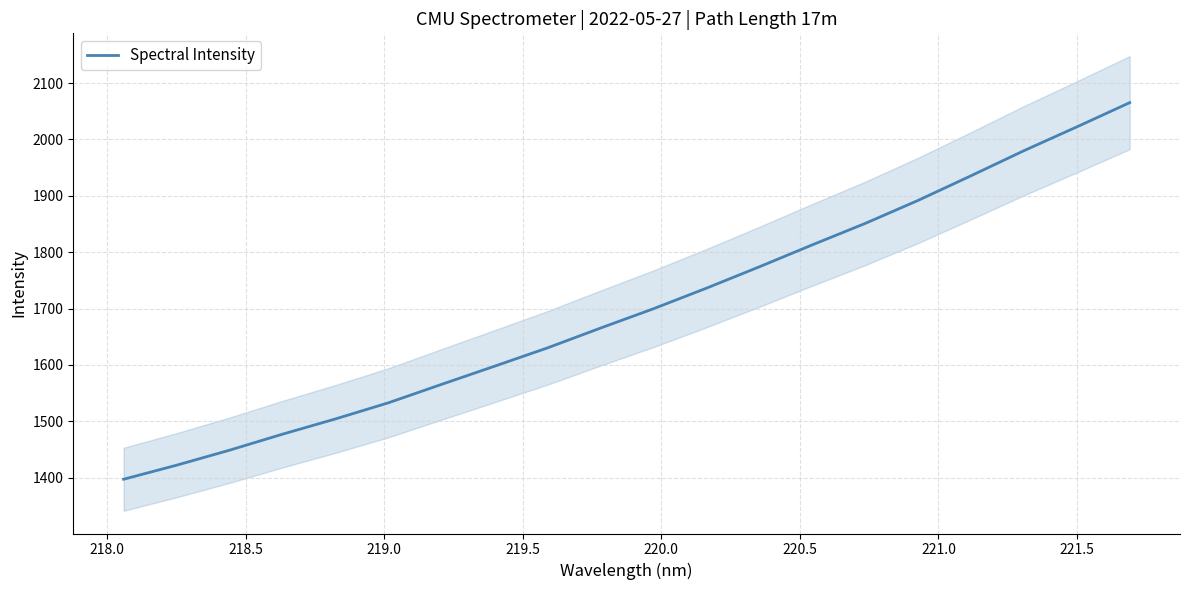

What is the maximum value for Spectral Intensity?

2065.2